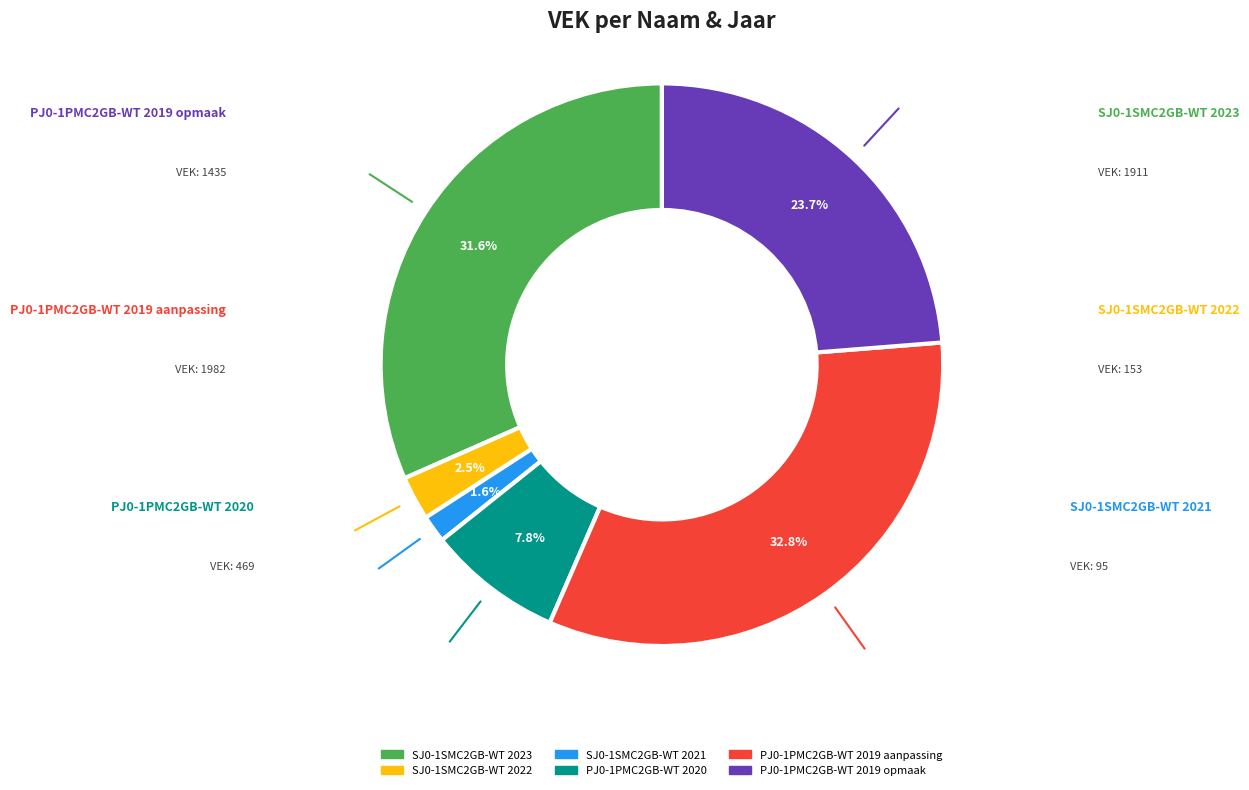

To the nearest percent, what portion does SJ0-1SMC2GB-WT 2022 represent?

3%